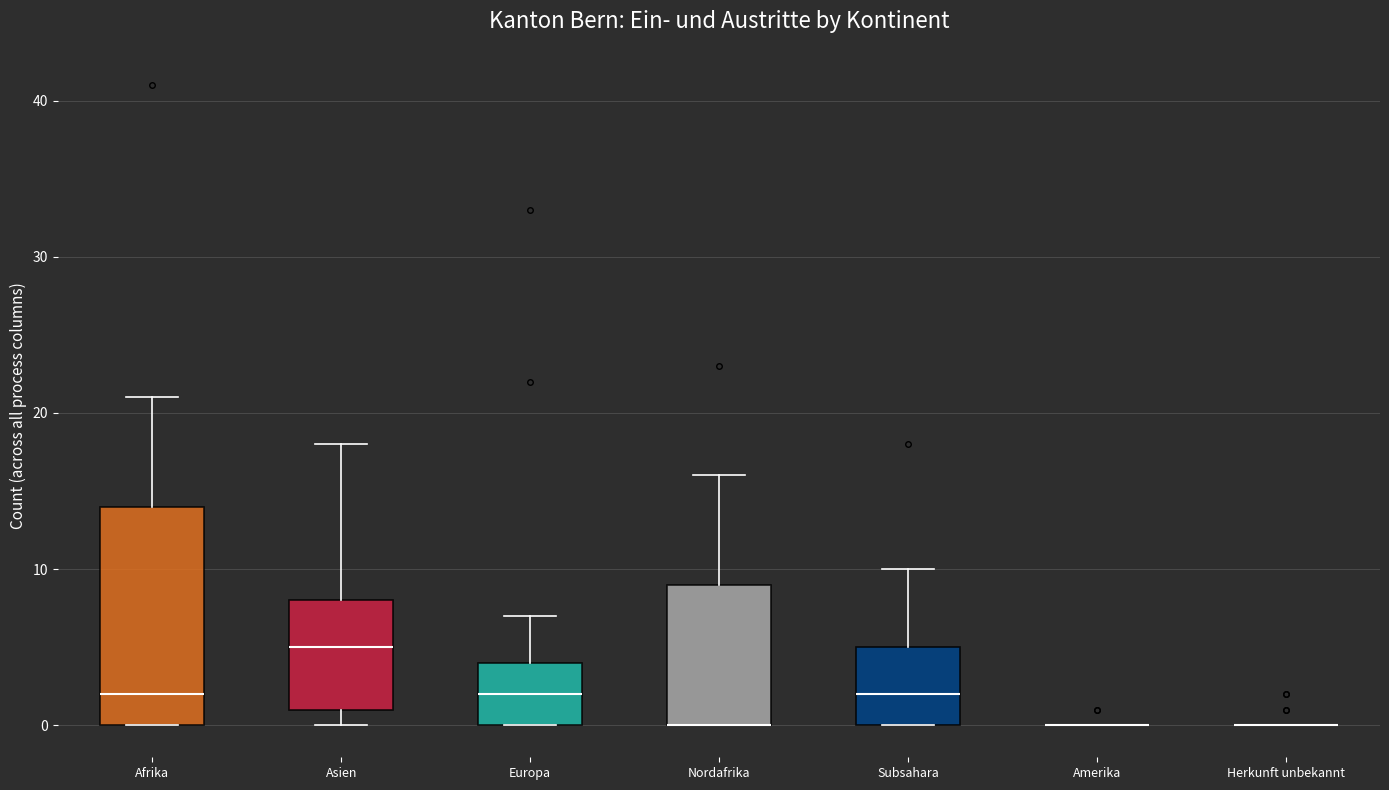

Reading left to right, read every box against the y-axis: the position of its median line, the range the box covers, and the ends of its whiskers. The values are not printed on the chart, so give them approximately, as read against the axis.

Afrika: median 2, box 0 to 14, whiskers 0 to 21
Asien: median 5, box 1 to 8, whiskers 0 to 18
Europa: median 2, box 0 to 4, whiskers 0 to 7
Nordafrika: median 0 (drawn on the box's lower edge), box 0 to 9, whiskers 0 to 16
Subsahara: median 2, box 0 to 5, whiskers 0 to 10
Amerika: box collapsed to a line at 0, whiskers 0 to 0
Herkunft unbekannt: box collapsed to a line at 0, whiskers 0 to 0